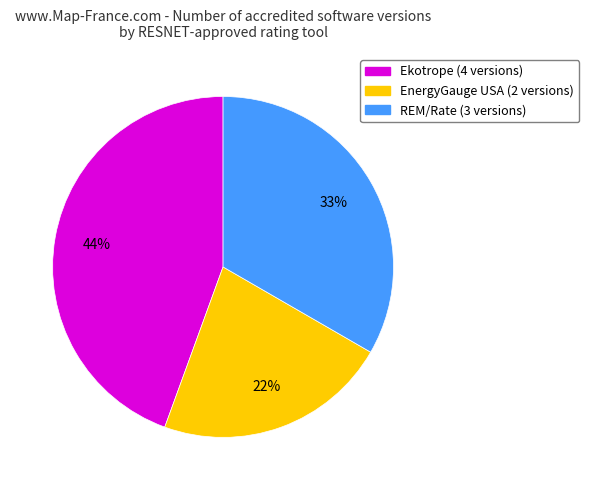

Is there any slice that represents more than half of the pie?

No